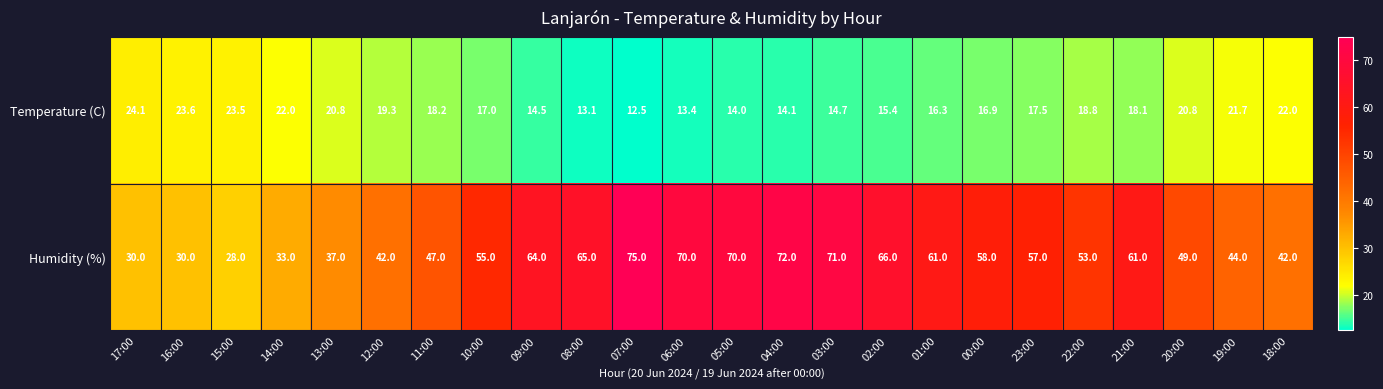

Which series has the largest range (max minus min)?

Humidity (%)